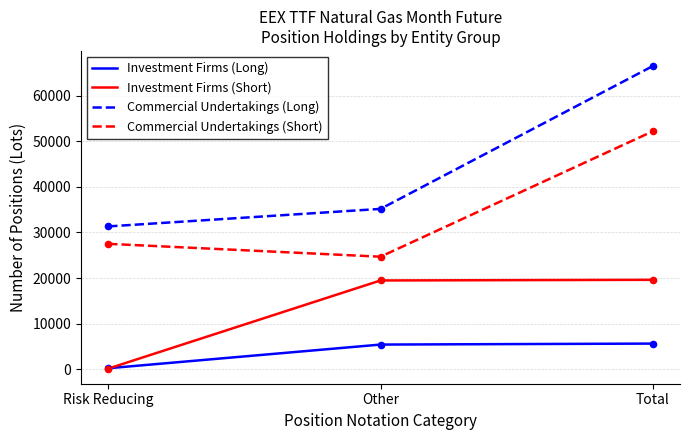

At how many categories does at least one series exceed 23965?

3